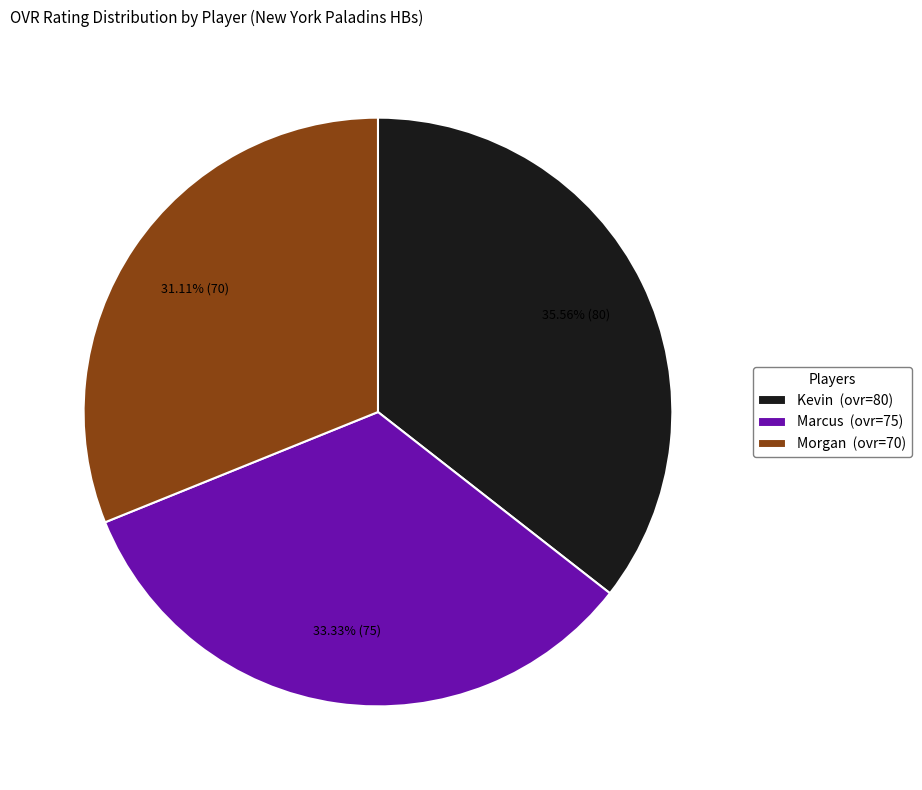

To the nearest percent, what is the difference between the largest and smallest slice percentages?

4%